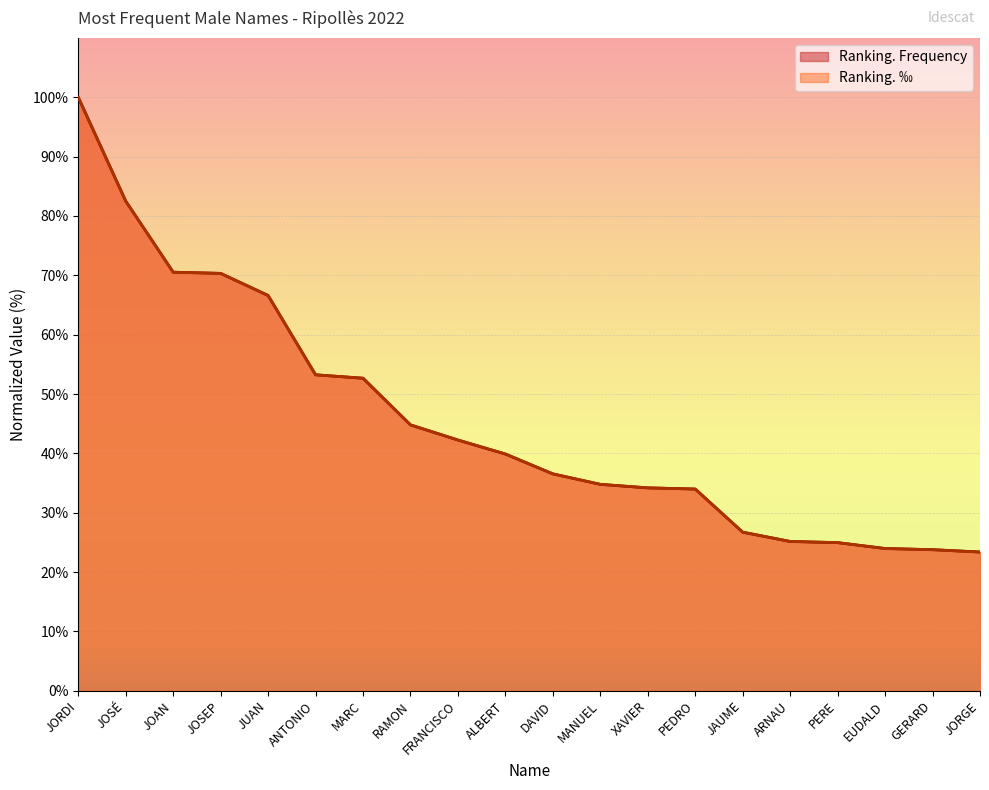

Is the value of Ranking. Frequency at JOAN greater than the value of Ranking. ‰ at XAVIER?

Yes